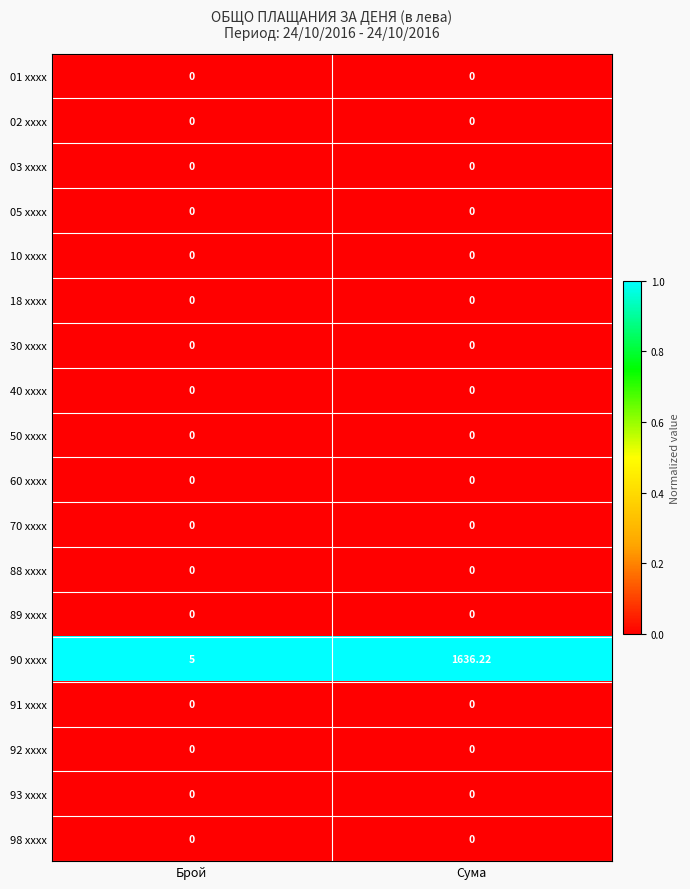

Which series has the largest total across all categories?

90 xxxx